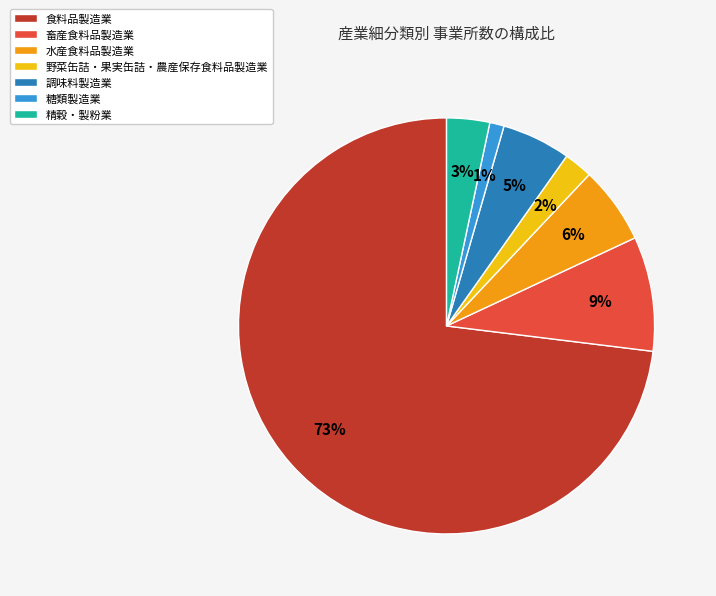

Is it true that 調味料製造業 is 5% of the pie?

True